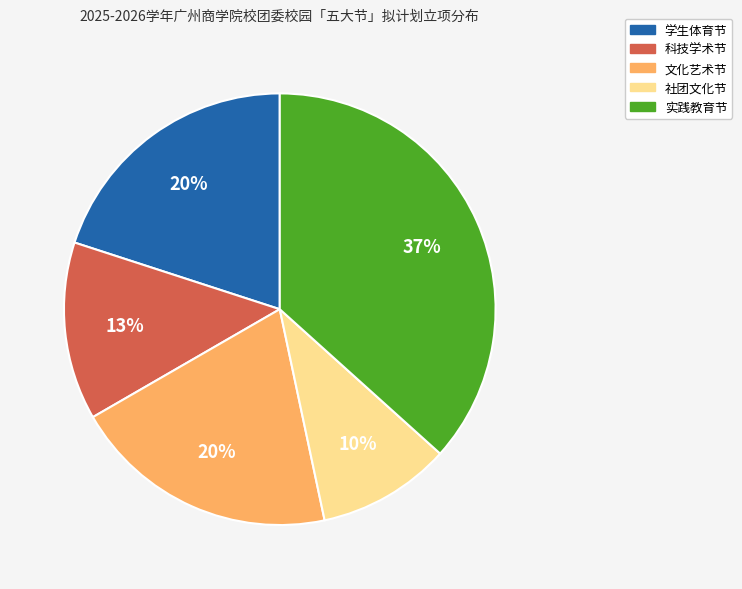

Is the sum of 实践教育节 and 文化艺术节 greater than half?

Yes